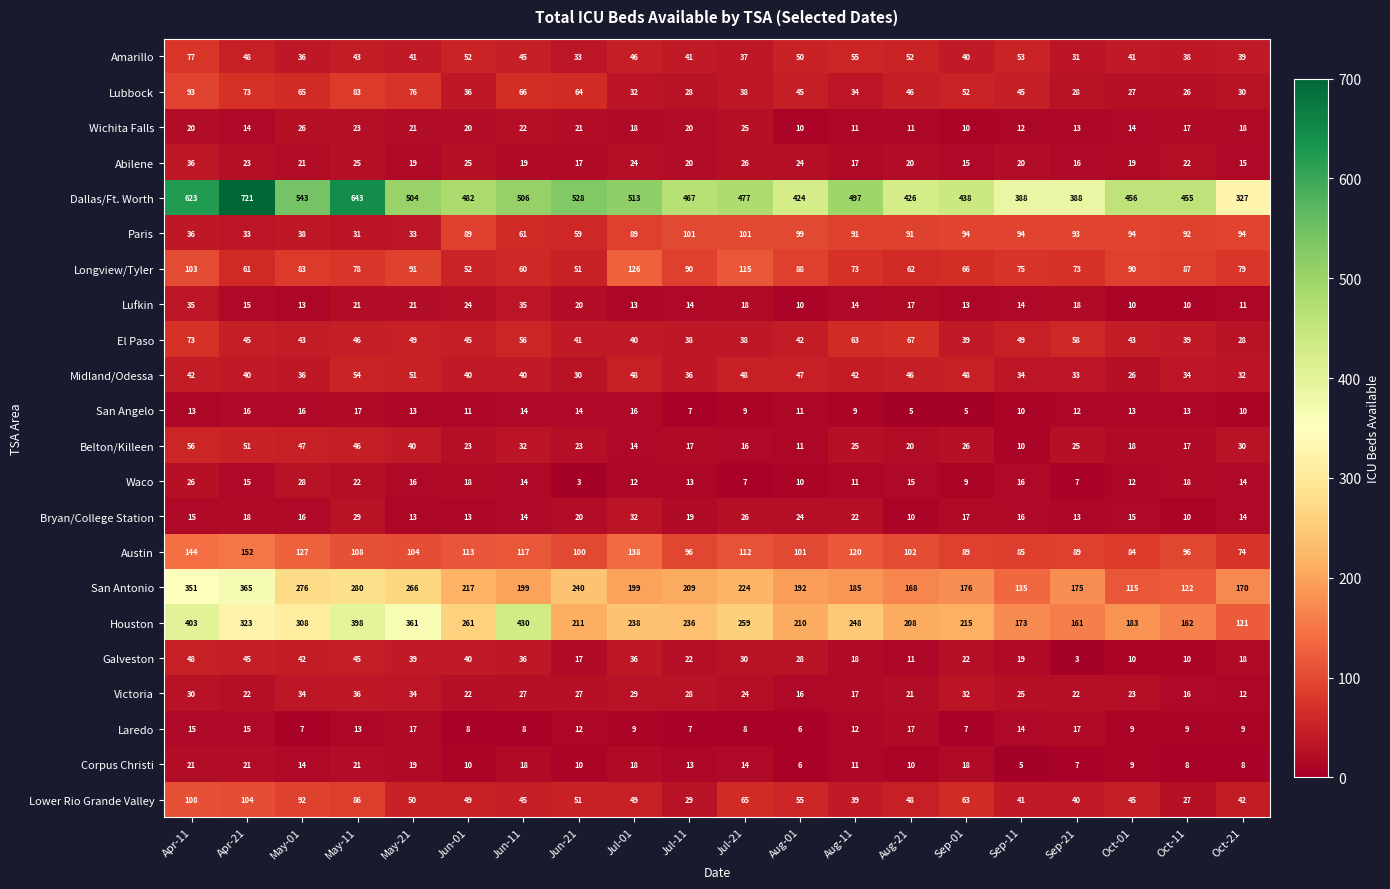

What is the maximum value shown in the chart?

721